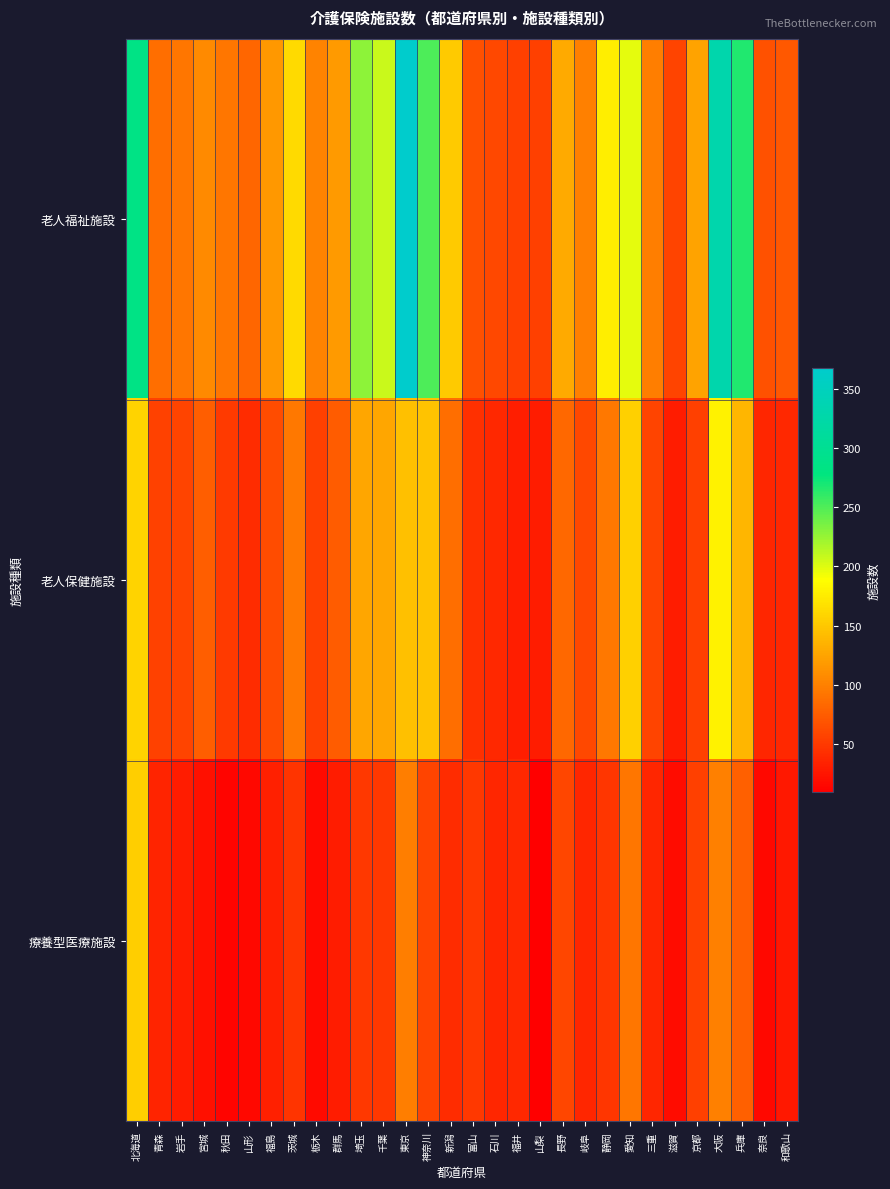

List the series in order of their overall mean, highest first.

老人福祉施設, 老人保健施設, 療養型医療施設